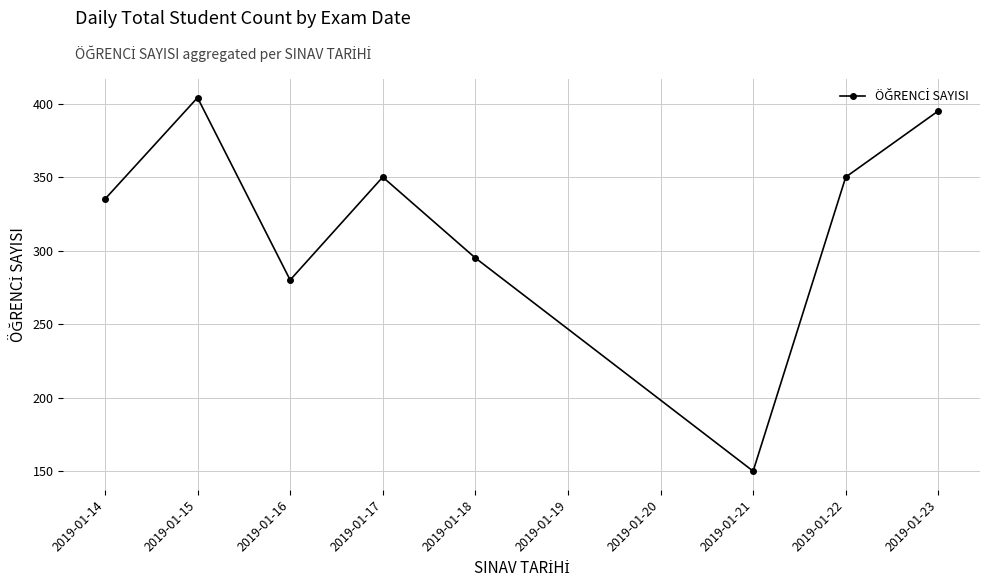

What is the difference between the maximum and minimum values?

254